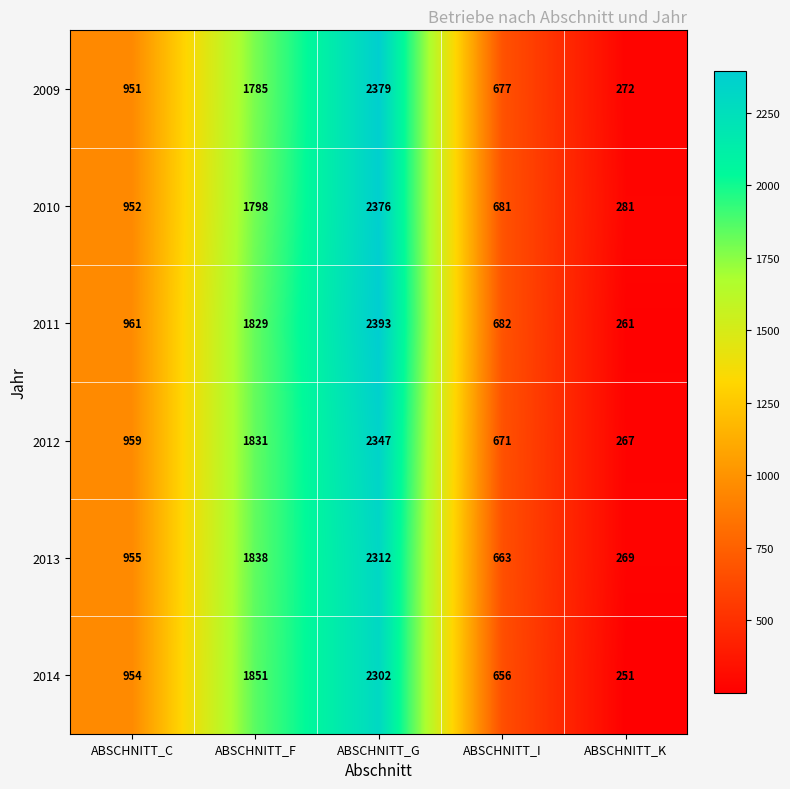

List the labels in order of 2014 value, largest first.

ABSCHNITT_G, ABSCHNITT_F, ABSCHNITT_C, ABSCHNITT_I, ABSCHNITT_K